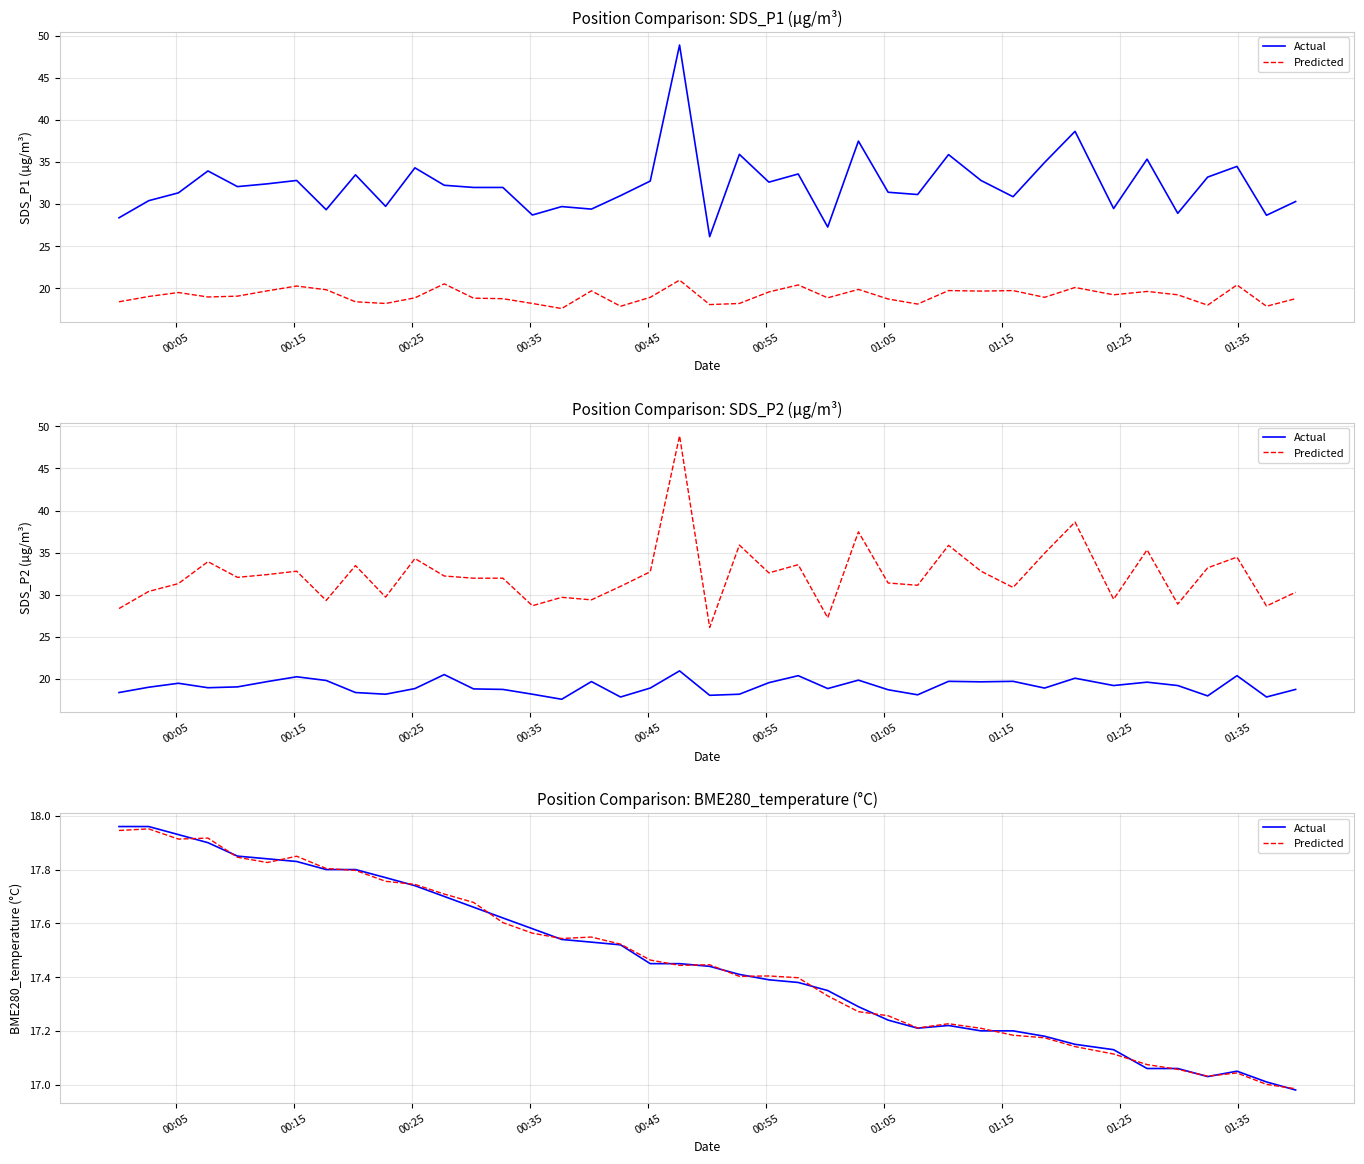

What is the sum of all Predicted values?

698.4